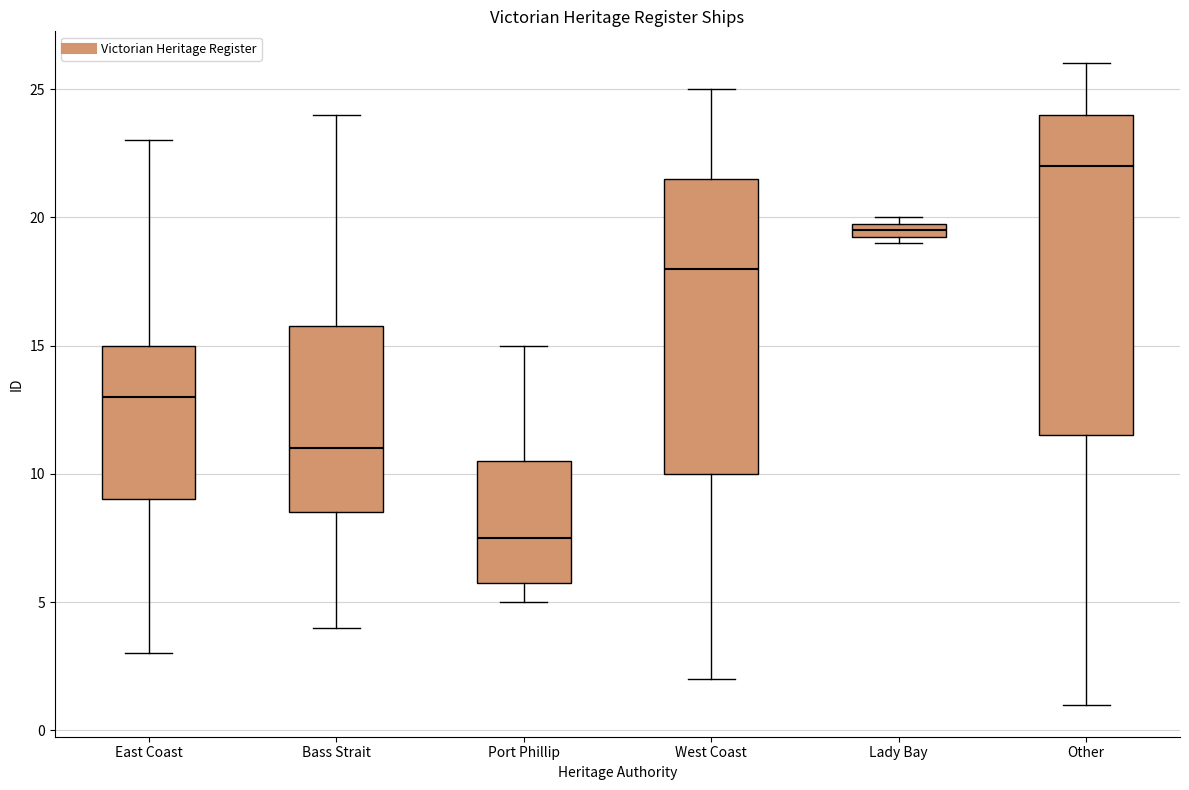

Which box has the highest median line?

Other